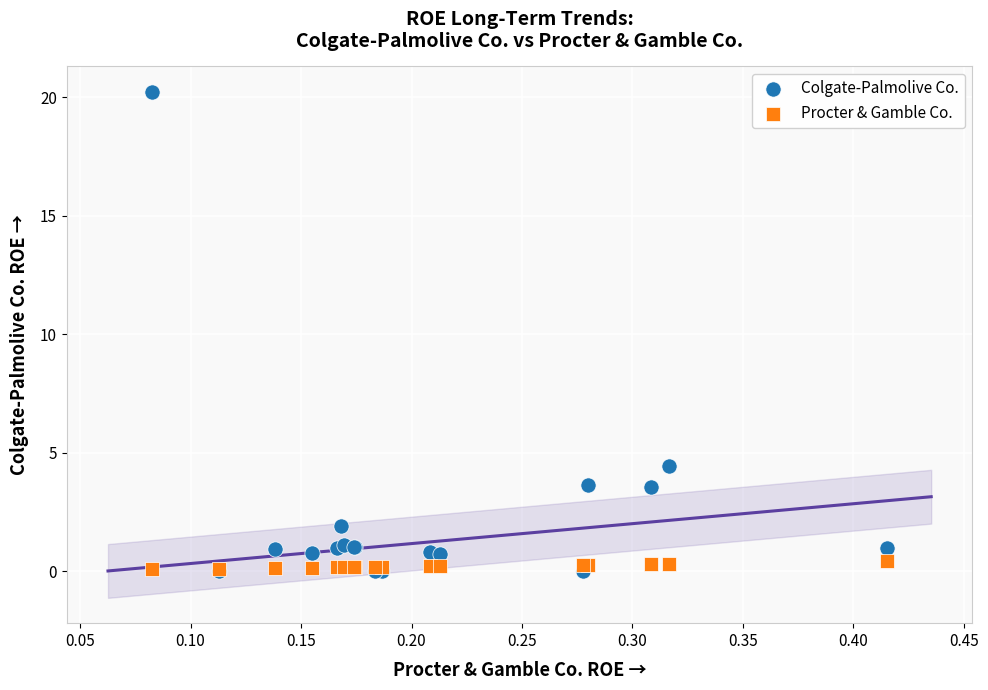

Which series contains the highest Y value?

Colgate-Palmolive Co.